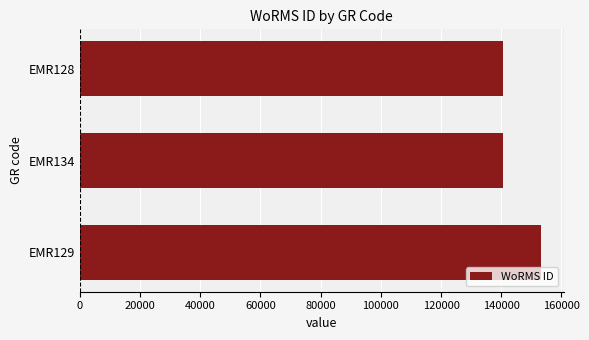

What is the difference between the maximum and second lowest values?

12462